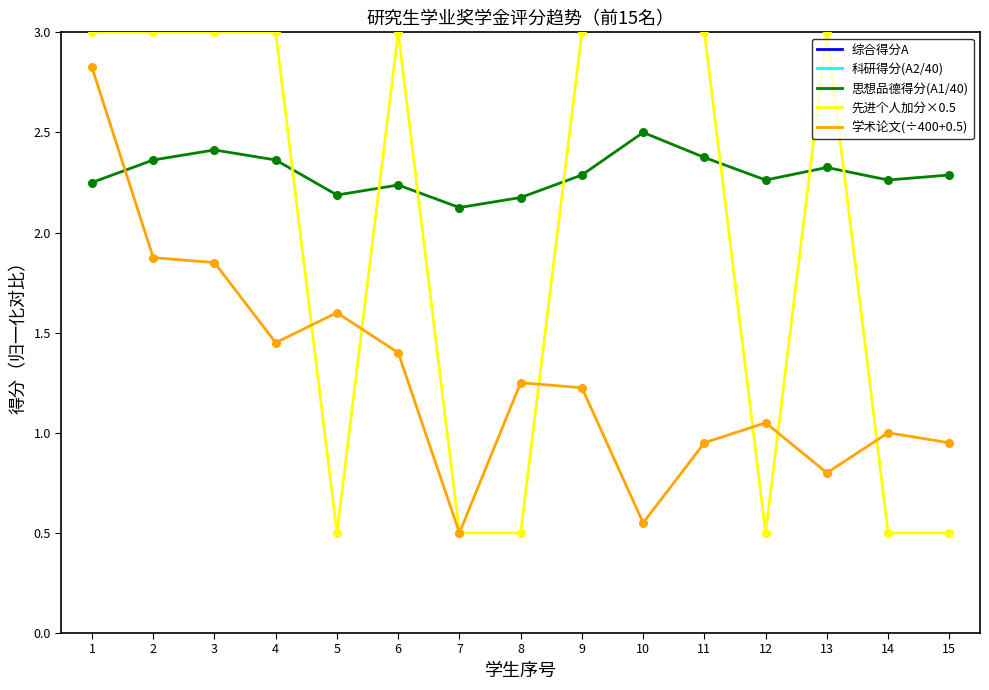

Which series contains the highest Y value?

综合得分A